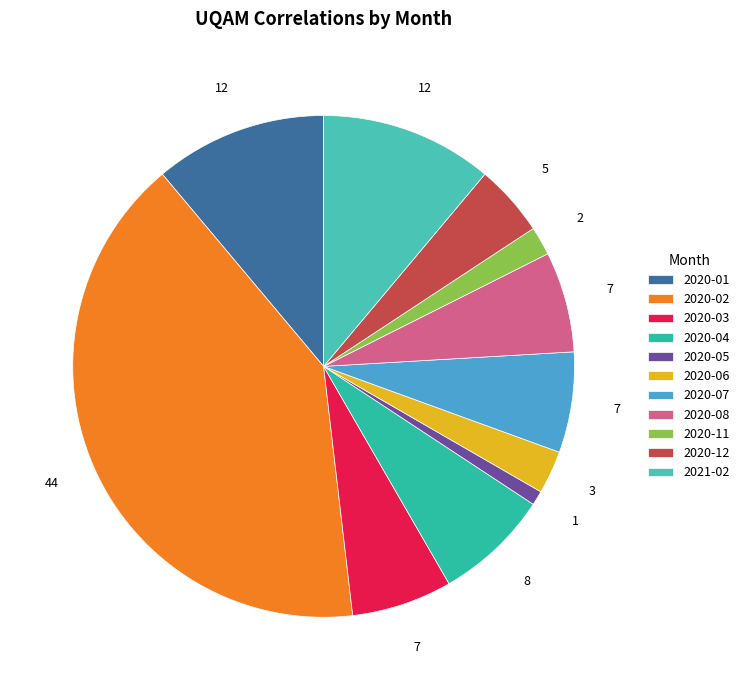

To the nearest percent, what is the combined percentage of 2020-05 and 2020-06?

4%